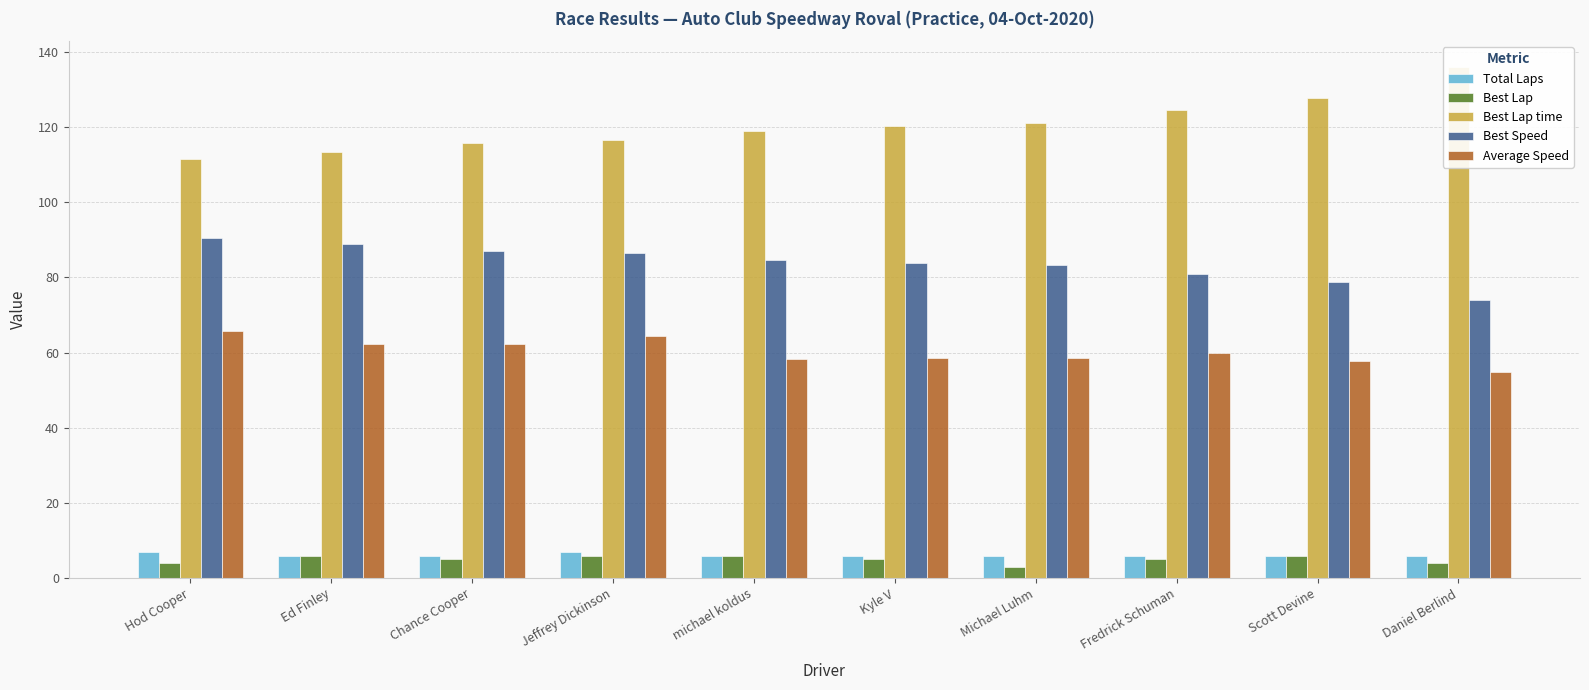

At which label is Total Laps closest to 6?

Ed Finley